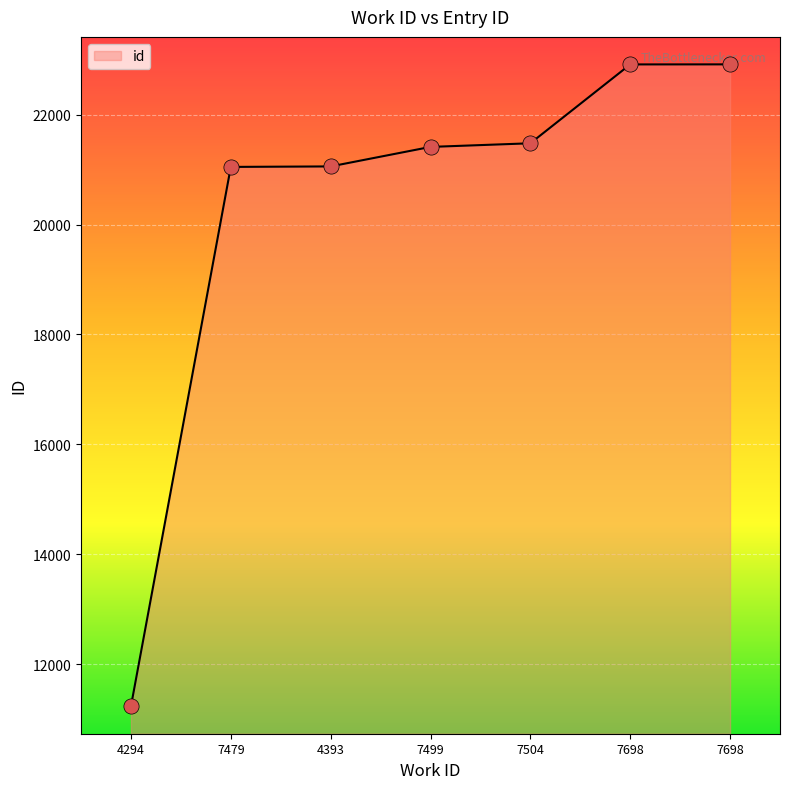

What is the ratio of the value at 4294 to the value at 7698?

0.5